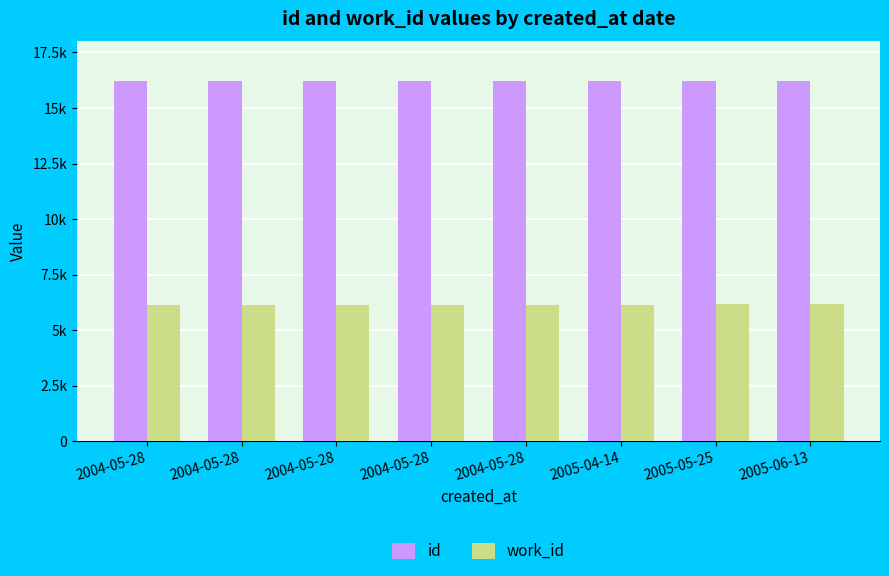

At which label does id reach its peak?

2005-06-13